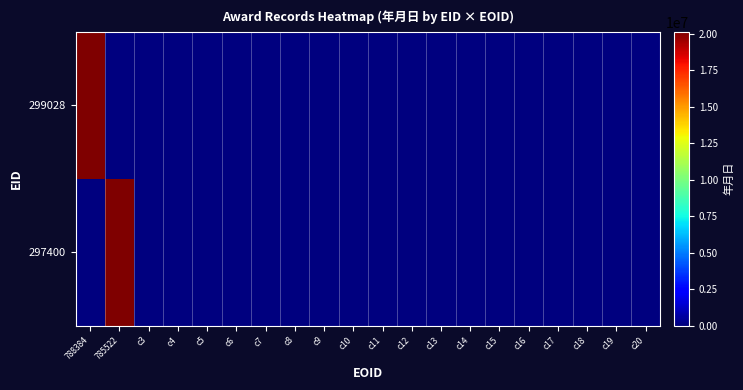

At 785522, list the series in order from smallest to largest.

299028, 297400